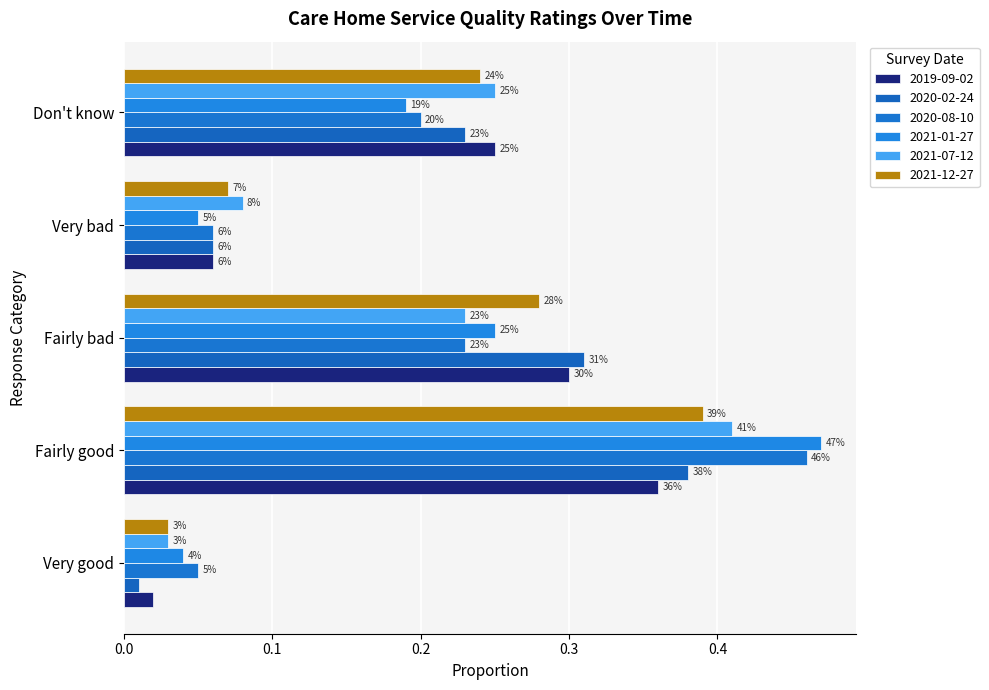

Rank the series by their maximum value, from highest to lowest.

2021-01-27, 2020-08-10, 2021-07-12, 2021-12-27, 2020-02-24, 2019-09-02